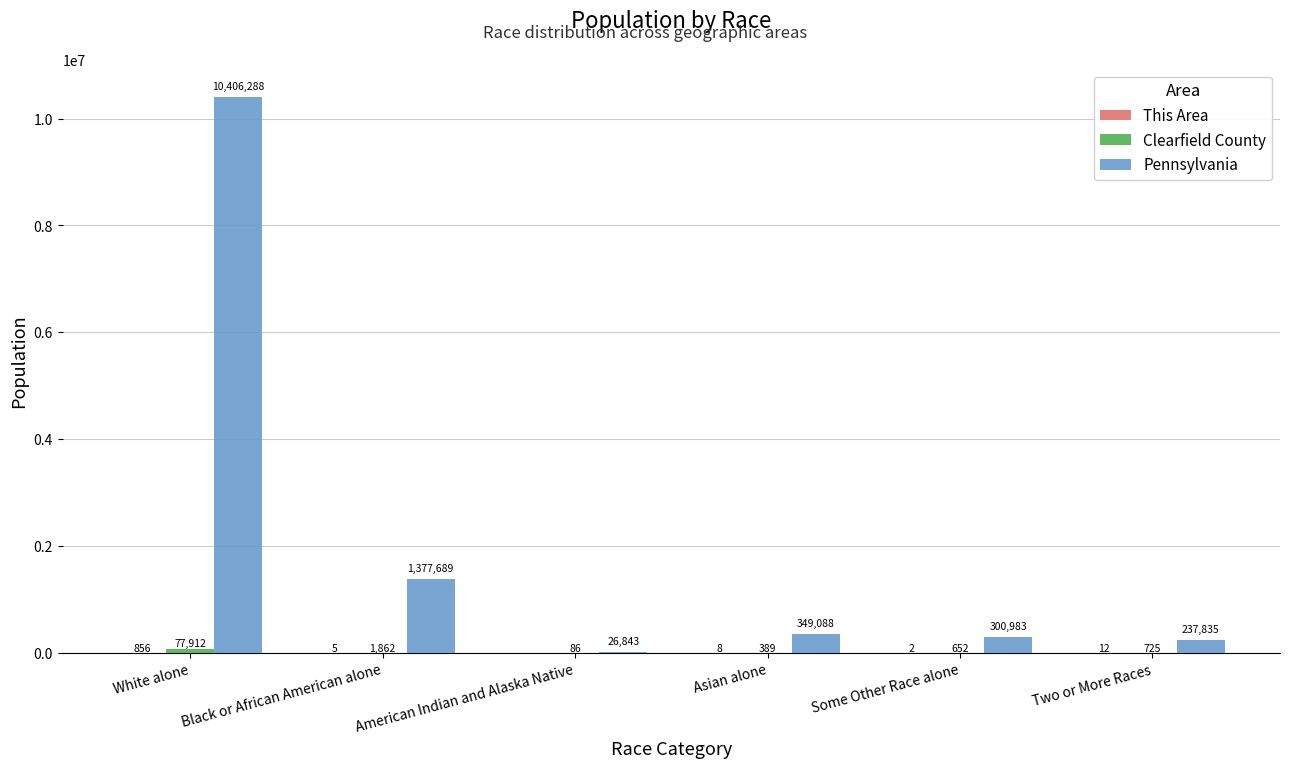

Where does the Pennsylvania series first go above 349088?

White alone